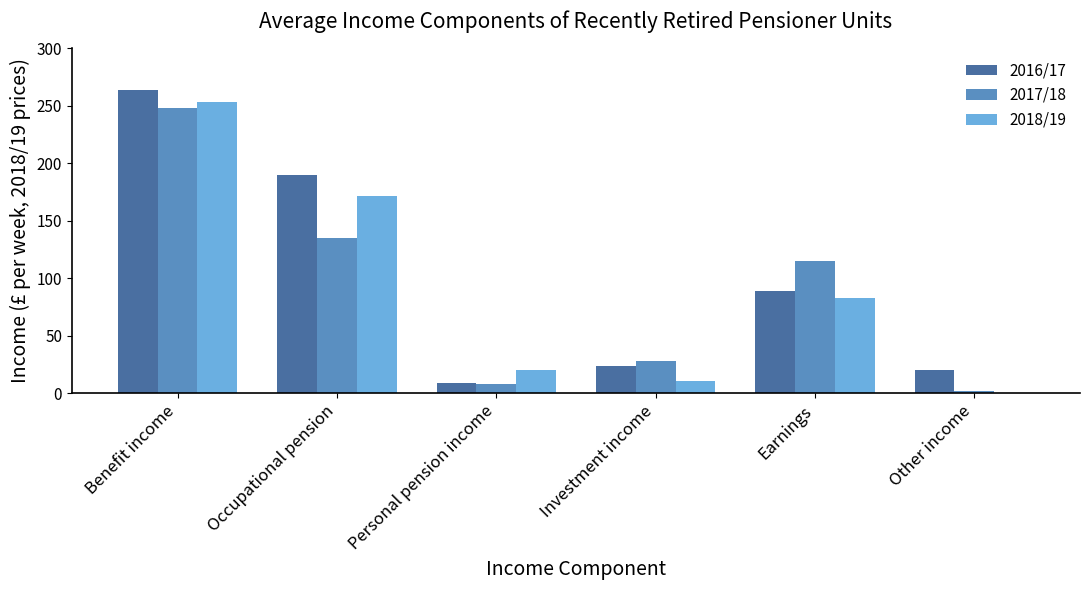

What is the sum of all 2016/17 values?

596